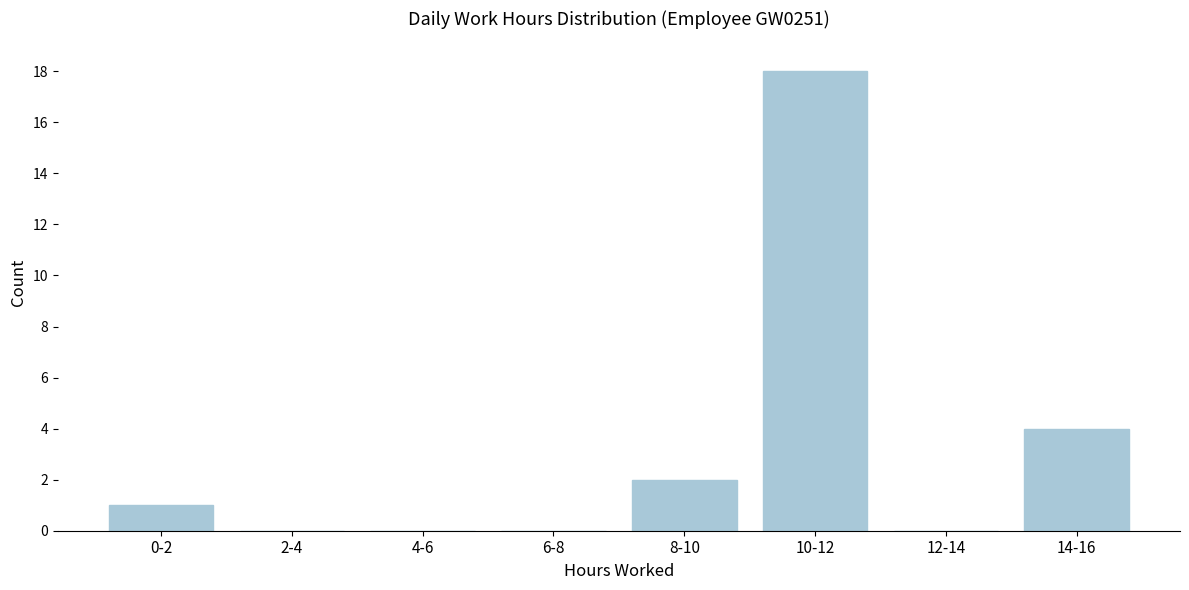

Reading left to right, list all the values displayed in this chart.

0-2=1	2-4=0	4-6=0	6-8=0	8-10=2	10-12=18	12-14=0	14-16=4